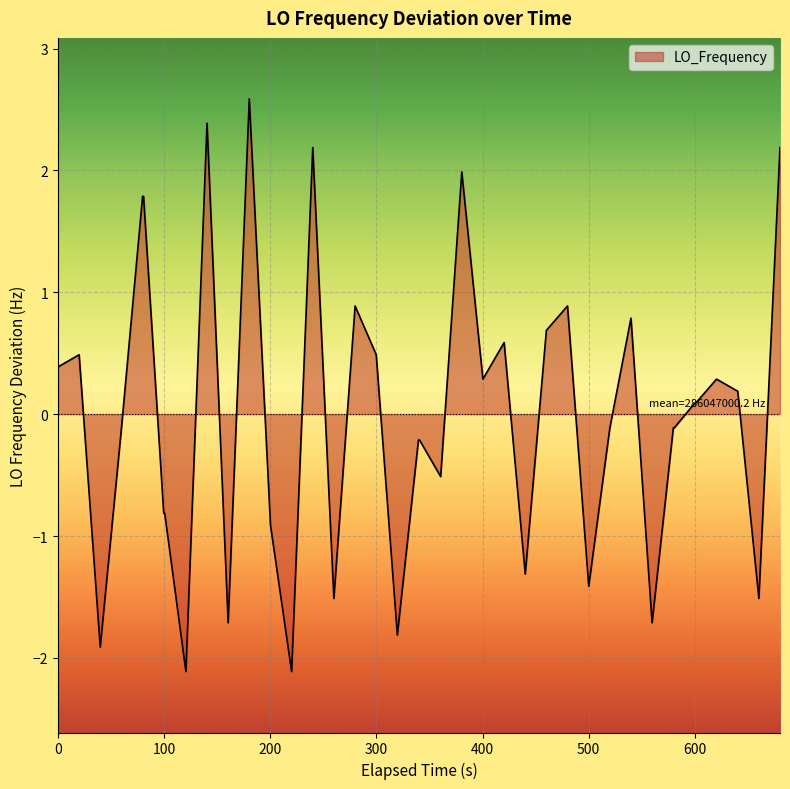

What is the maximum value shown in the chart?

2.6